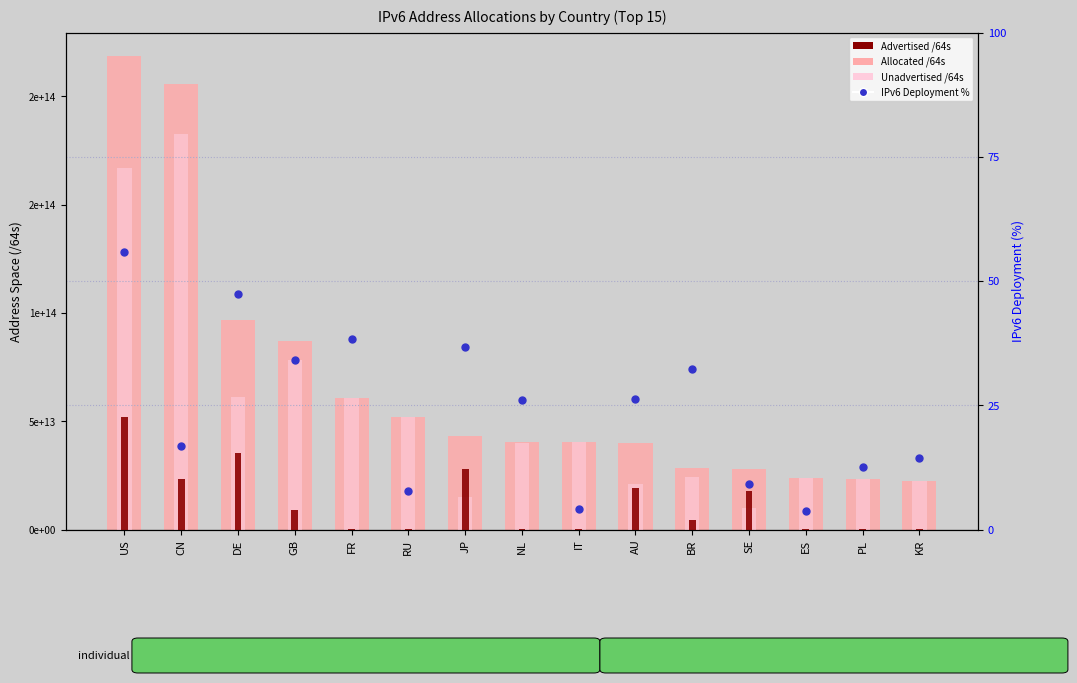

Is the value of Unadvertised /64s at PL greater than the value of Advertised /64s at IT?

Yes